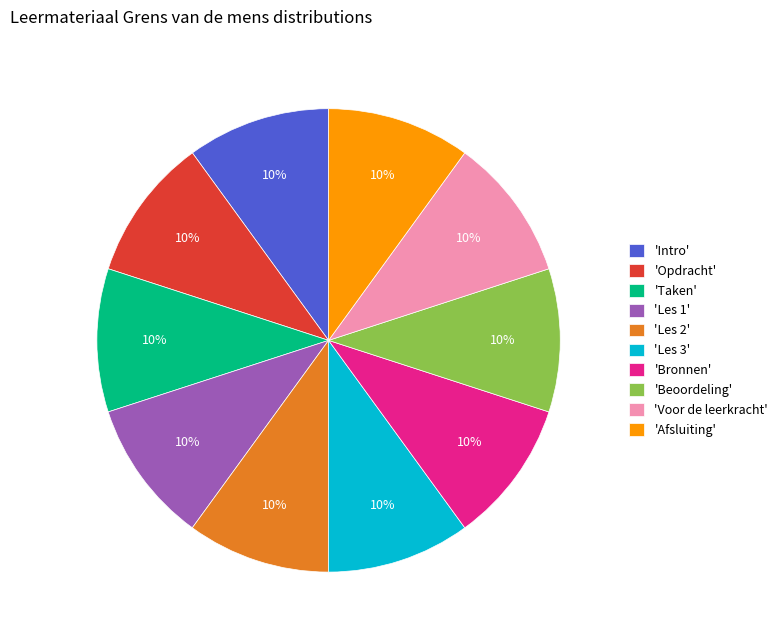

True or false: 'Les 1' accounts for 10% of the total.

True